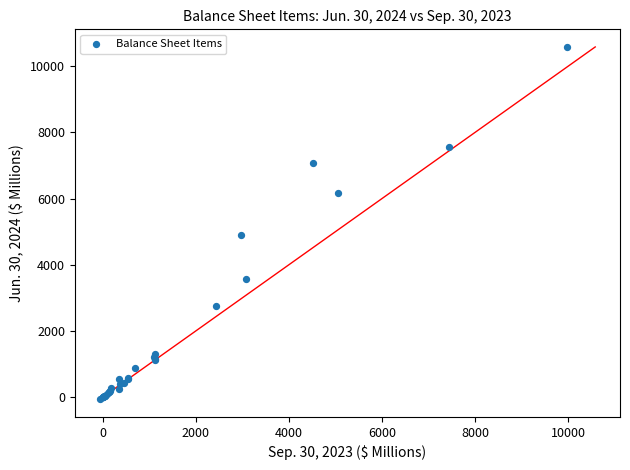

What Y value in the scatter plot is closest to 5258?

4904.8